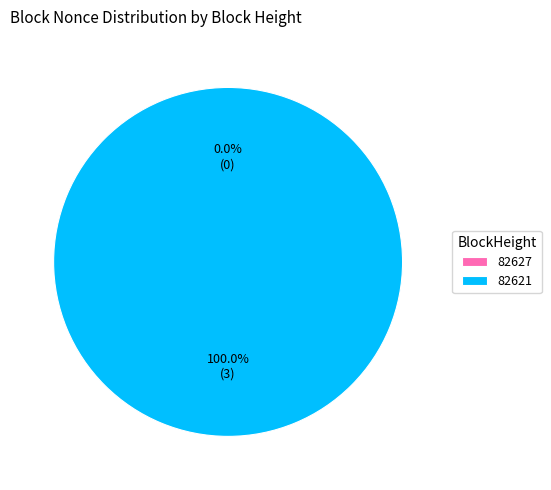

To the nearest percent, what is the difference between the 82621 and 82627 slice percentages?

100%